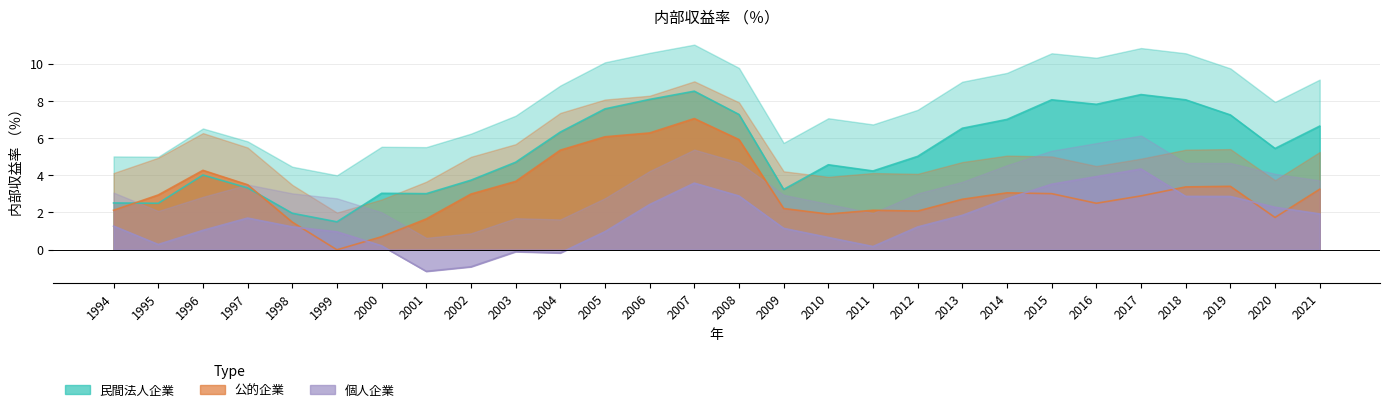

What is the difference between the highest and lowest values at 2008?

4.4